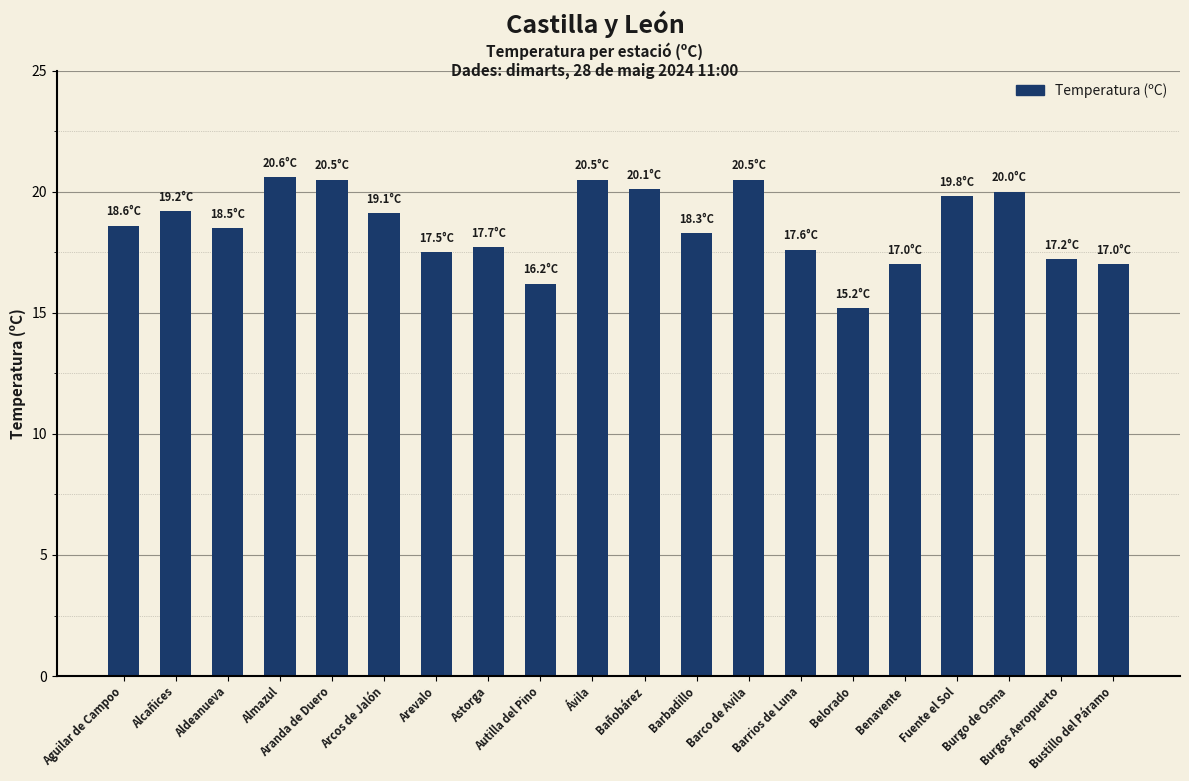

How many bars are there in total?

20